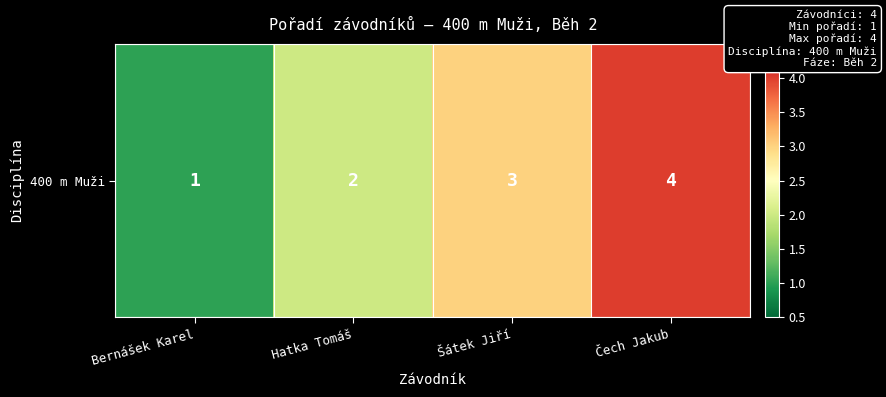

What is the minimum value shown in the chart?

1